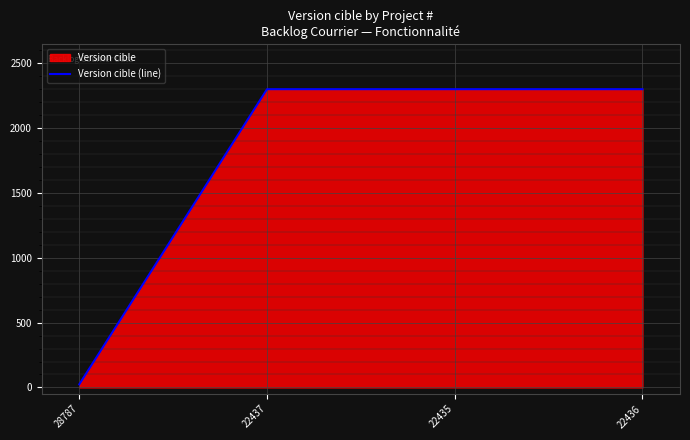

Is it true that the value at 22436 is 2301?

True